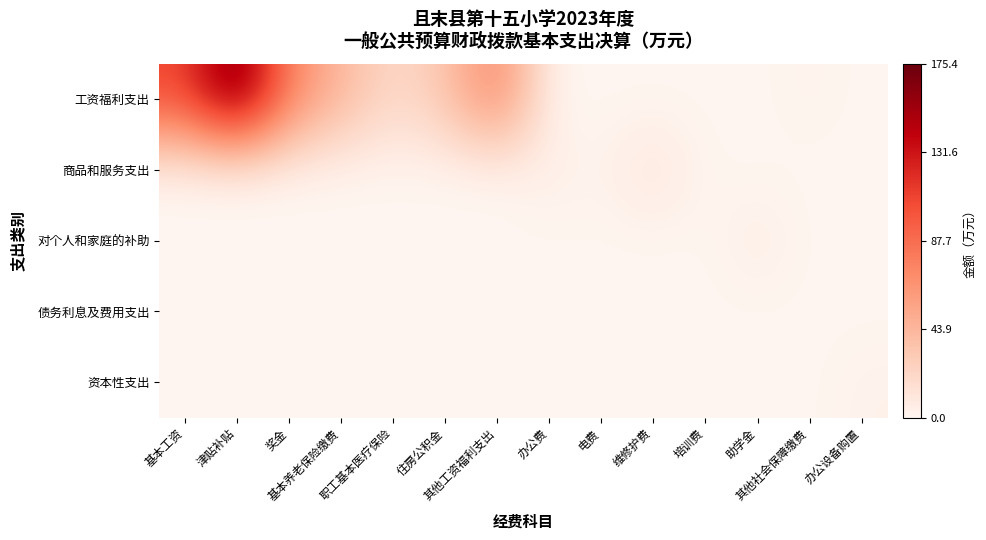

At which category is the sum across all series the highest?

津贴补贴